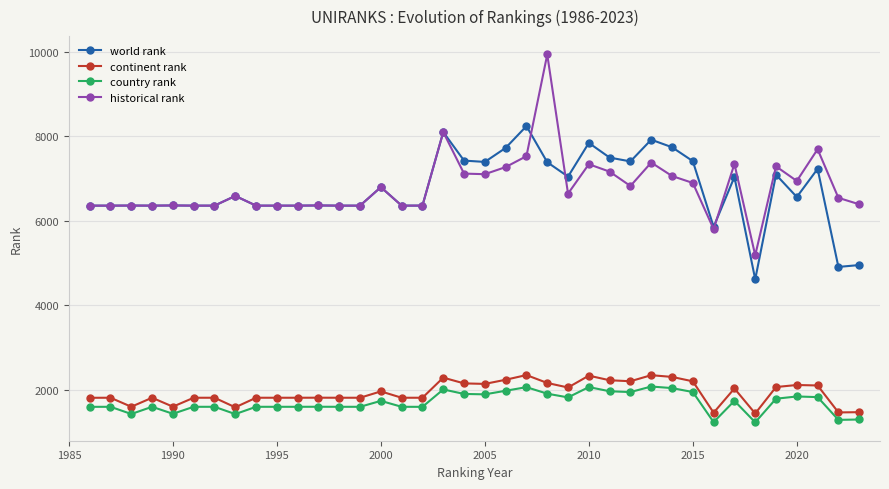

Which series has the widest spread of values?

historical rank